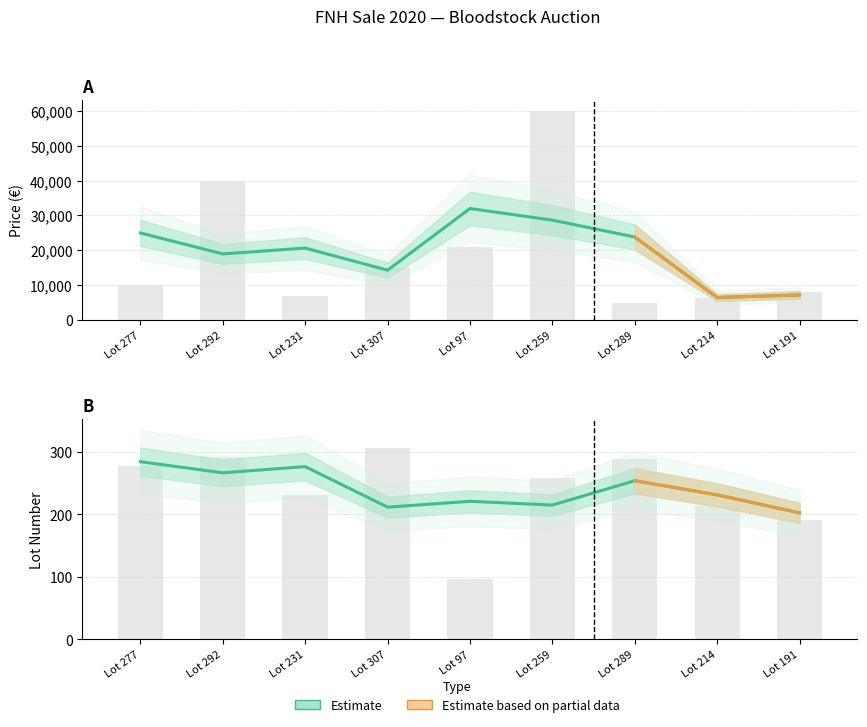

Where is Lot nearest to the value 202?

Lot 191